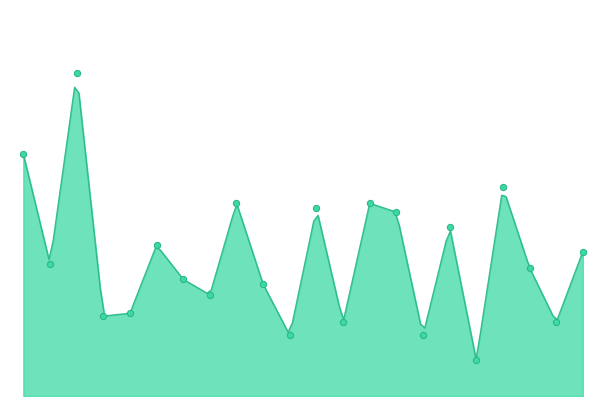

Between Булка с маслом and соус молочный, which is larger?

Булка с маслом